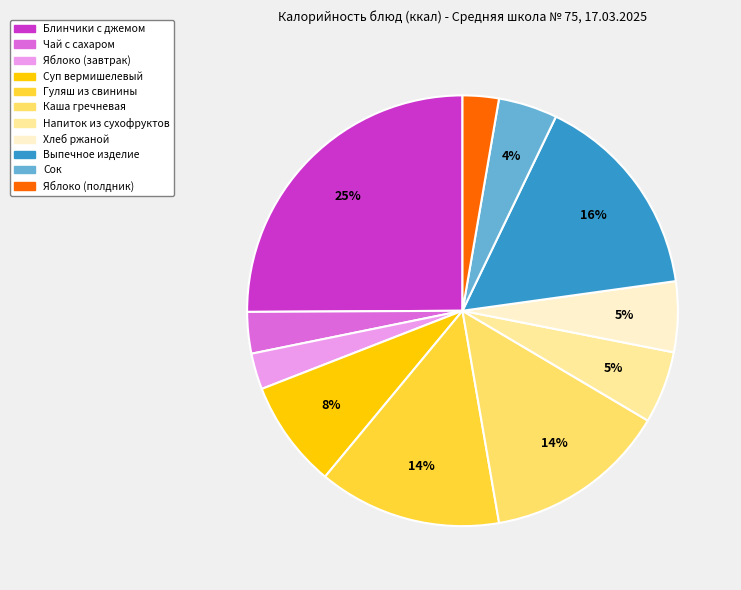

What percentage is the Каша гречневая slice, to the nearest percent?

14%